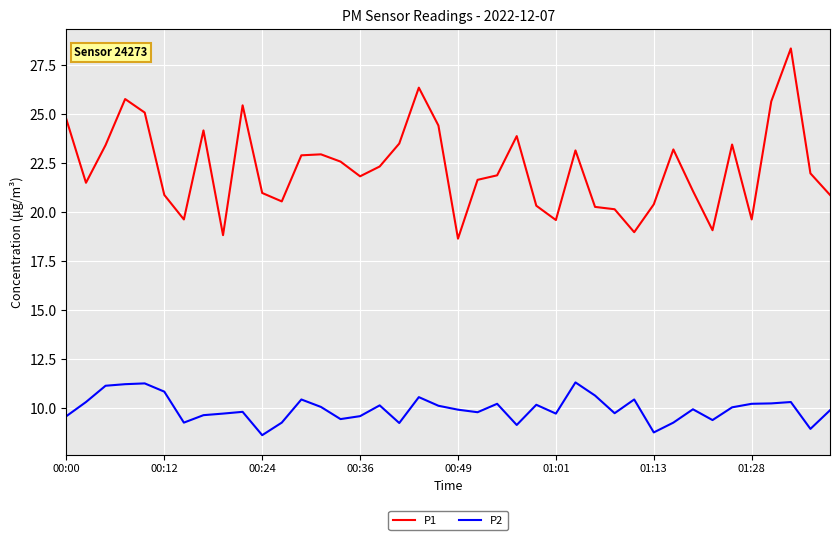

What is the minimum value shown in the chart?

8.6